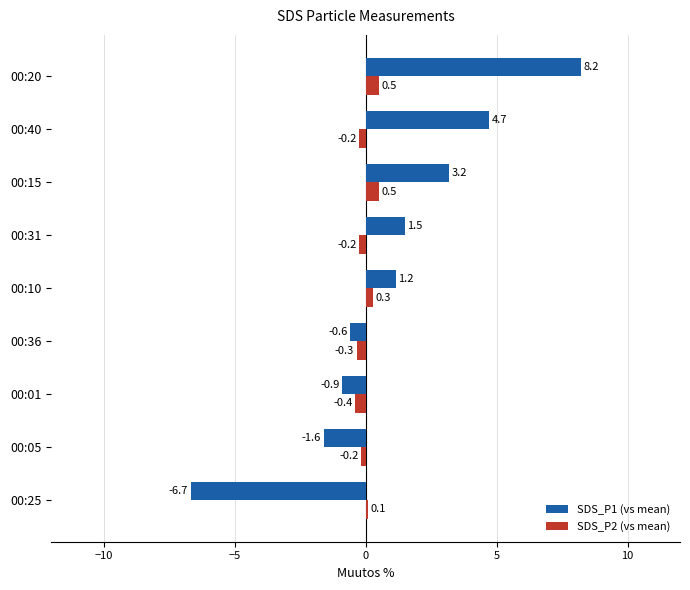

What is the spread (max minus min) of values at 00:05?

1.4